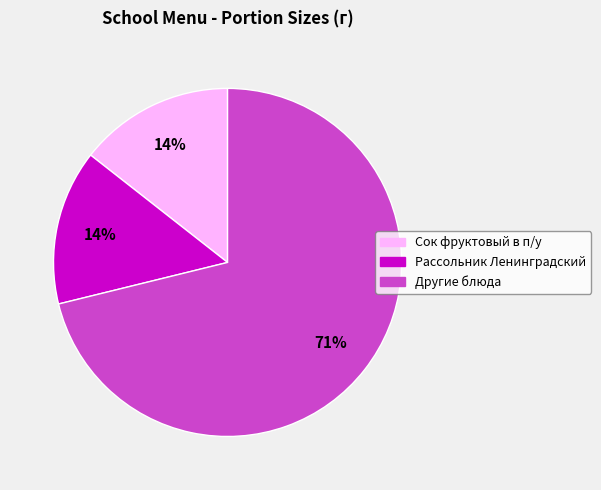

Which category has the biggest portion of the pie?

Другие блюда